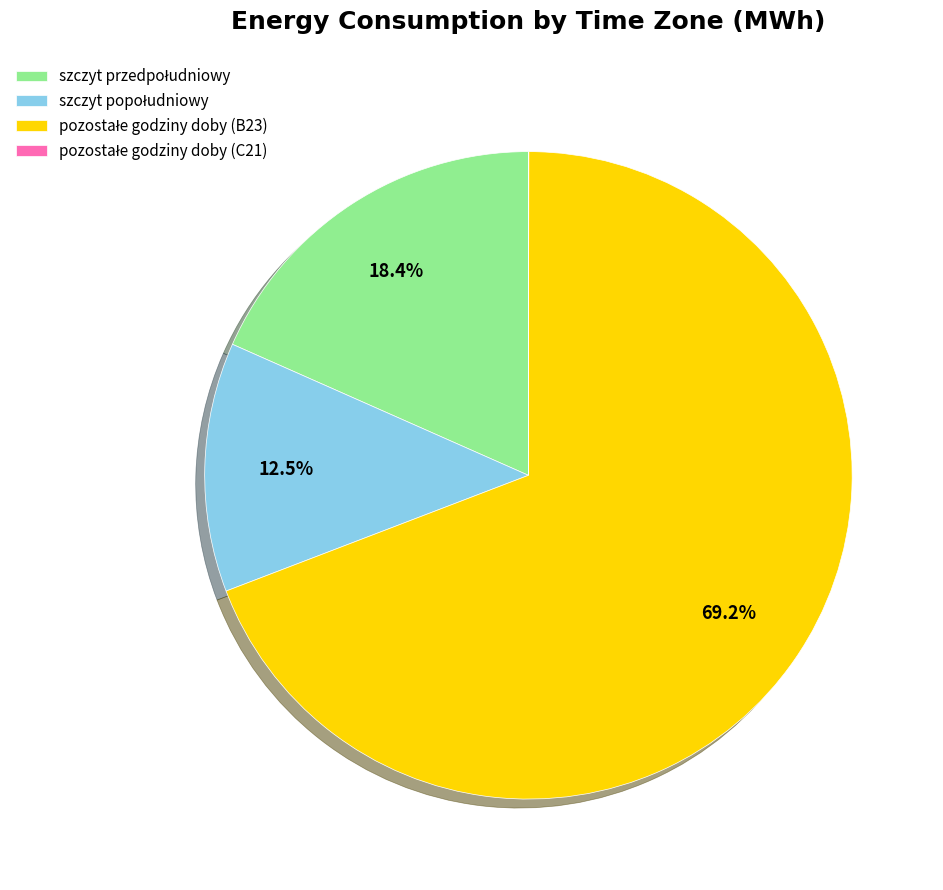

Is there any slice that represents more than half of the pie?

Yes